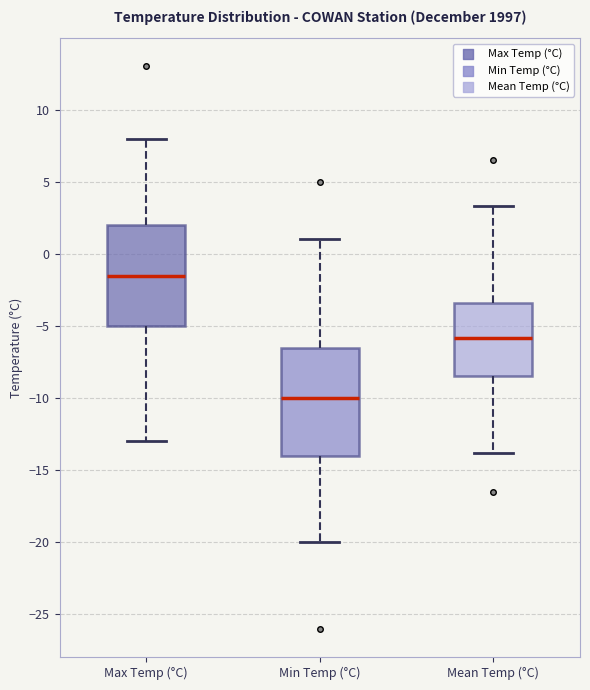

Which box has the lowest median line?

Min Temp (°C)